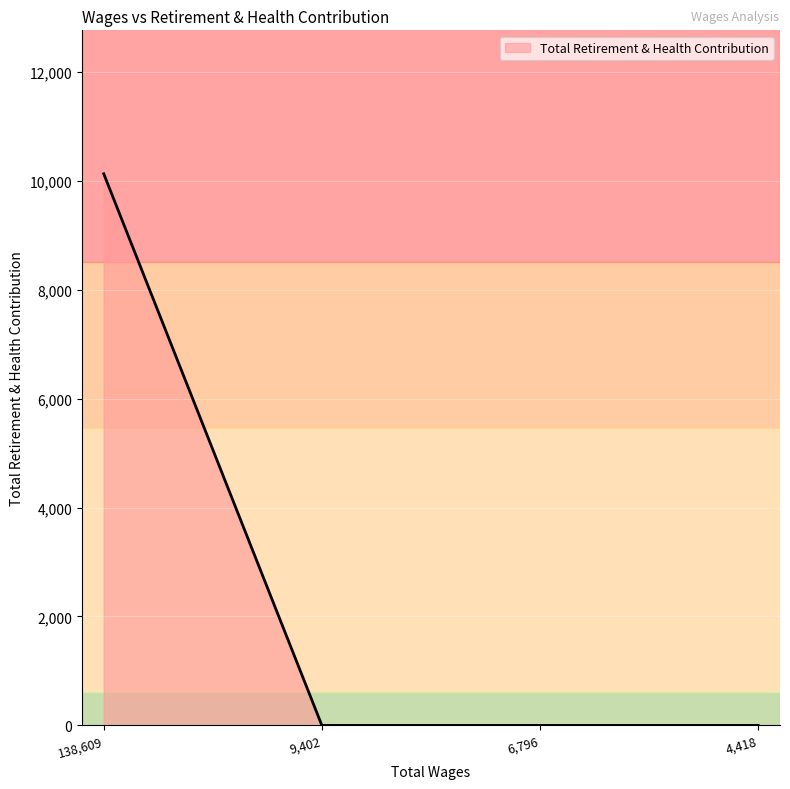

Does the chart display data point markers on the line(s)?

No